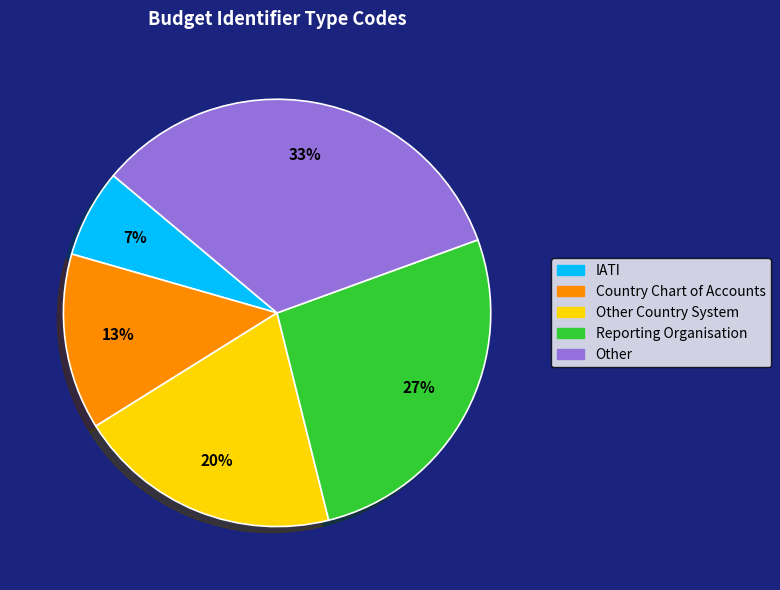

Is there a majority slice in this chart?

No